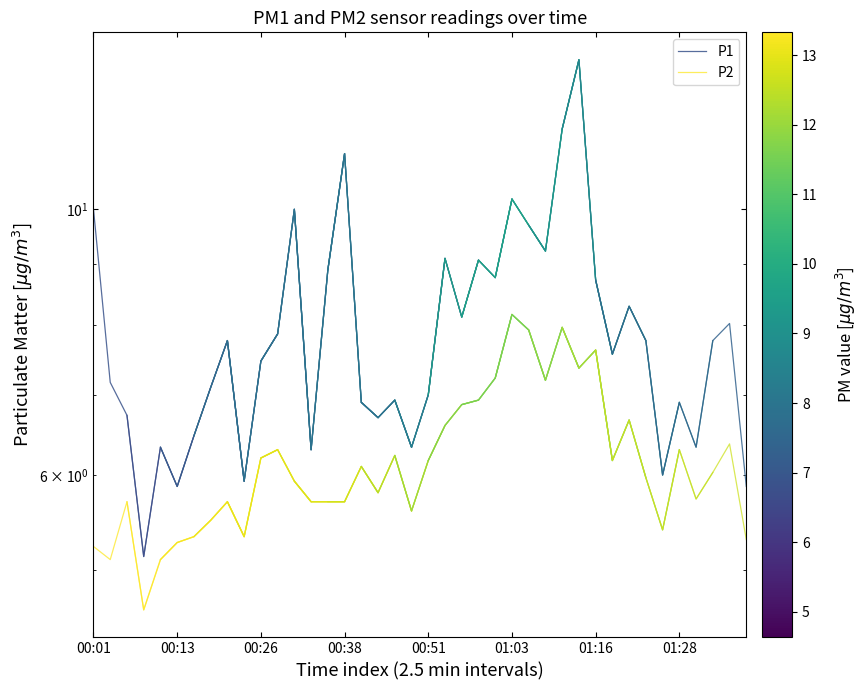

True or false: P1 and P2 intersect in this chart.

False